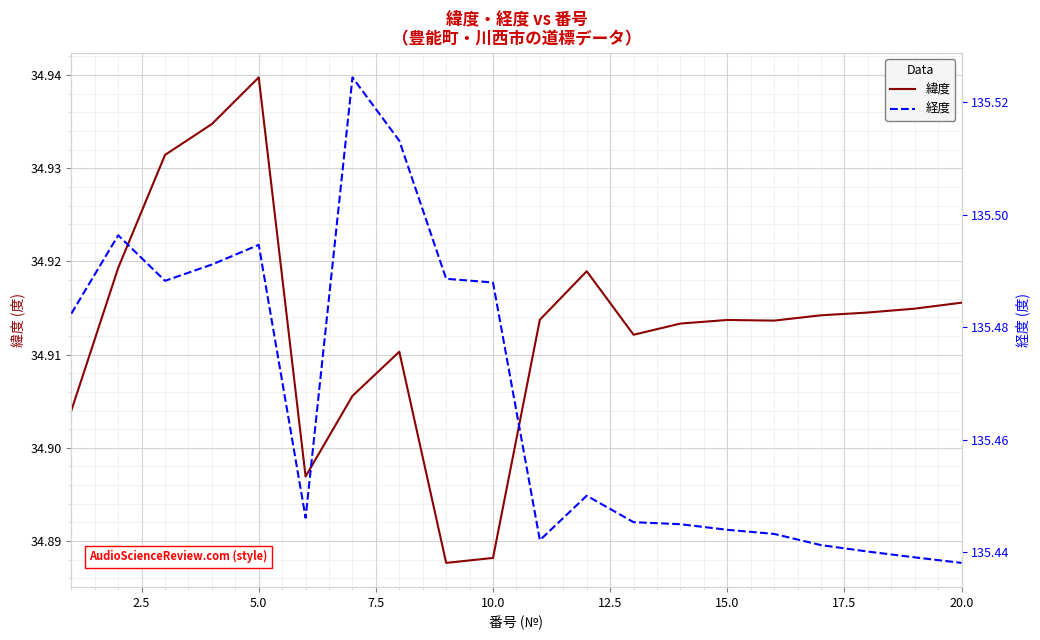

True or false: 経度 and 緯度 cross at least once.

False